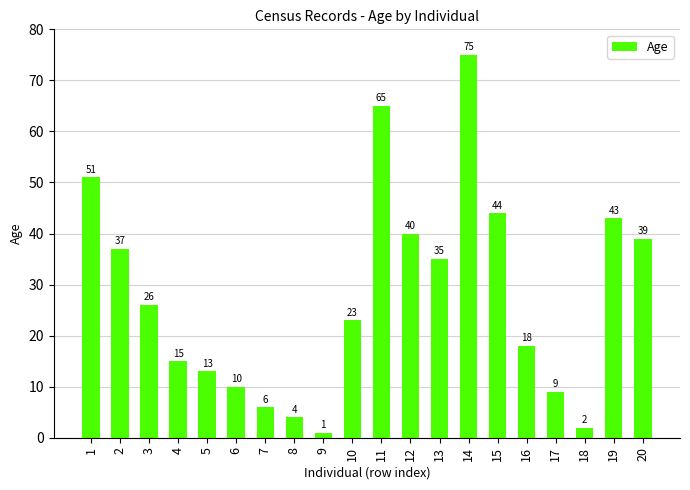

List the labels in order of value, largest first.

14, 11, 1, 15, 19, 12, 20, 2, 13, 3, 10, 16, 4, 5, 6, 17, 7, 8, 18, 9